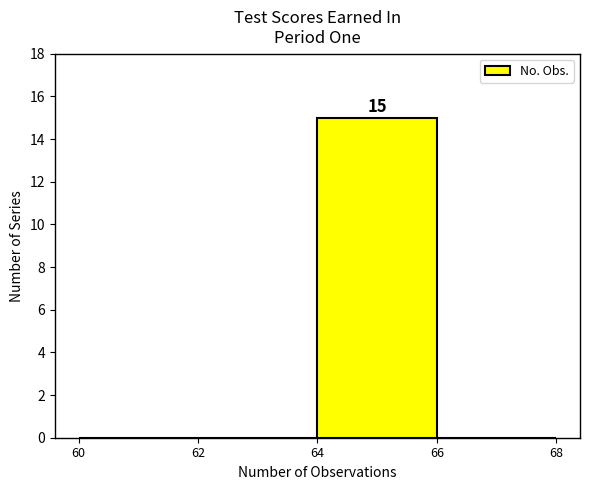

Over which range of the x-axis is the bar tallest?

64 to 66